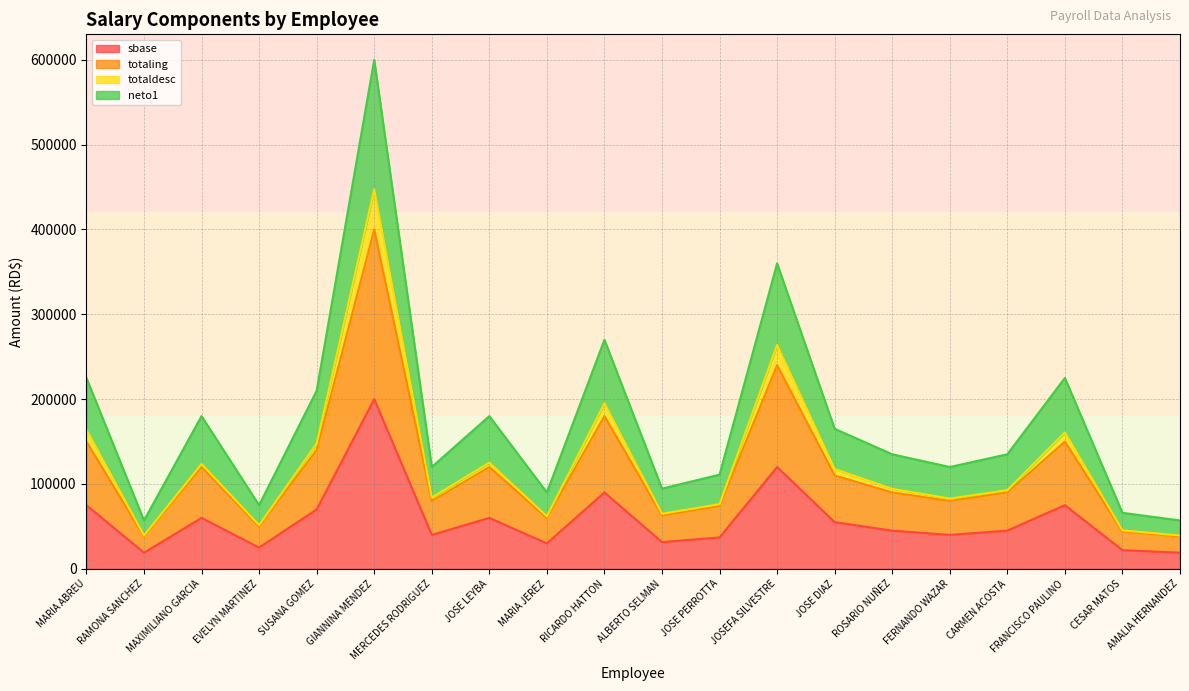

Reading left to right, extract all data points from this chart.

sbase: MARIA ABREU=75000.0	RAMONA SANCHEZ=19000.0	MAXIMILIANO GARCIA=60000.0	EVELYN MARTINEZ=25000.0	SUSANA GOMEZ=70000.0	GIANNINA MENDEZ=200000.0	MERCEDES RODRIGUEZ=40000.0	JOSE LEYBA=60000.0	MARIA JEREZ=30000.0	RICARDO HATTON=90000.0	ALBERTO SELMAN=31500.0	JOSE PERROTTA=37000.0	JOSEFA SILVESTRE=120000.0	JOSE DIAZ=55000.0	ROSARIO NUÑEZ=45000.0	FERNANDO WAZAR=40000.0	CARMEN ACOSTA=45000.0	FRANCISCO PAULINO=75000.0	CESAR MATOS=22000.0	AMALIA HERNANDEZ=19000.0
totaling: MARIA ABREU=150000.0	RAMONA SANCHEZ=38000.0	MAXIMILIANO GARCIA=120000.0	EVELYN MARTINEZ=50000.0	SUSANA GOMEZ=140000.0	GIANNINA MENDEZ=400000.0	MERCEDES RODRIGUEZ=80000.0	JOSE LEYBA=120000.0	MARIA JEREZ=60000.0	RICARDO HATTON=180000.0	ALBERTO SELMAN=63000.0	JOSE PERROTTA=74000.0	JOSEFA SILVESTRE=240000.0	JOSE DIAZ=110000.0	ROSARIO NUÑEZ=90000.0	FERNANDO WAZAR=80000.0	CARMEN ACOSTA=90000.0	FRANCISCO PAULINO=150000.0	CESAR MATOS=44000.0	AMALIA HERNANDEZ=38000.0
totaldesc: MARIA ABREU=164044.3	RAMONA SANCHEZ=39247.9	MAXIMILIANO GARCIA=123571.0	EVELYN MARTINEZ=51502.5	SUSANA GOMEZ=147605.4	GIANNINA MENDEZ=447276.9	MERCEDES RODRIGUEZ=83976.4	JOSE LEYBA=125117.7	MARIA JEREZ=61898.0	RICARDO HATTON=195097.1	ALBERTO SELMAN=64886.7	JOSE PERROTTA=76211.7	JOSEFA SILVESTRE=263926.9	JOSE DIAZ=117635.2	ROSARIO NUÑEZ=94271.9	FERNANDO WAZAR=82831.6	CARMEN ACOSTA=92684.5	FRANCISCO PAULINO=160766.9	CESAR MATOS=45325.2	AMALIA HERNANDEZ=39247.9
neto1: MARIA ABREU=225000.0	RAMONA SANCHEZ=57000.0	MAXIMILIANO GARCIA=180000.0	EVELYN MARTINEZ=75000.0	SUSANA GOMEZ=210000.0	GIANNINA MENDEZ=600000.0	MERCEDES RODRIGUEZ=120000.0	JOSE LEYBA=180000.0	MARIA JEREZ=90000.0	RICARDO HATTON=270000.0	ALBERTO SELMAN=94500.0	JOSE PERROTTA=111000.0	JOSEFA SILVESTRE=360000.0	JOSE DIAZ=165000.0	ROSARIO NUÑEZ=135000.0	FERNANDO WAZAR=120000.0	CARMEN ACOSTA=135000.0	FRANCISCO PAULINO=225000.0	CESAR MATOS=66000.0	AMALIA HERNANDEZ=57000.0